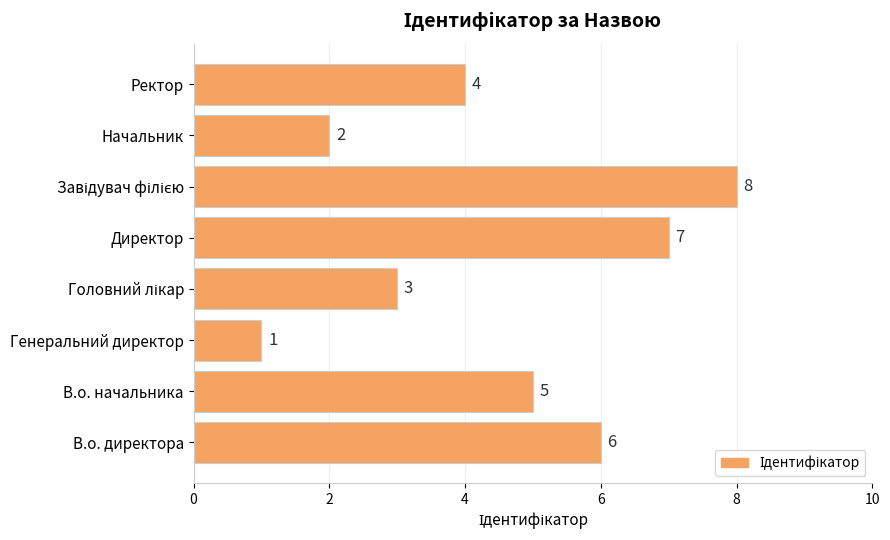

Between Генеральний директор and Ректор, which is larger?

Ректор